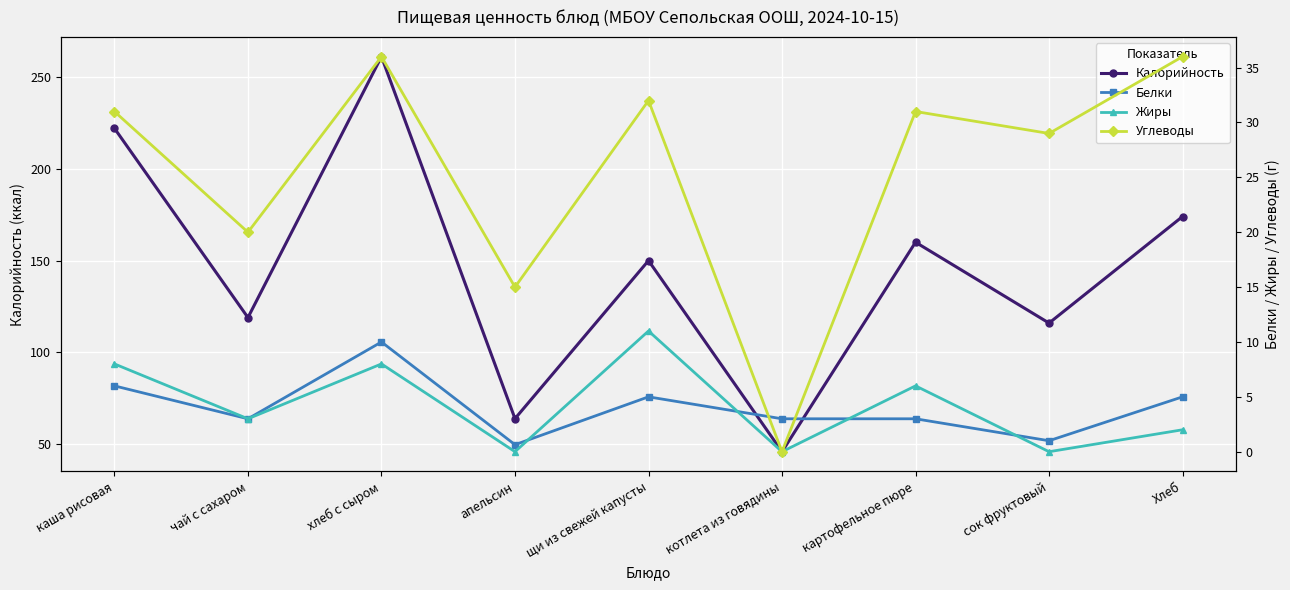

At which label does Калорийность reach its peak?

хлеб с сыром